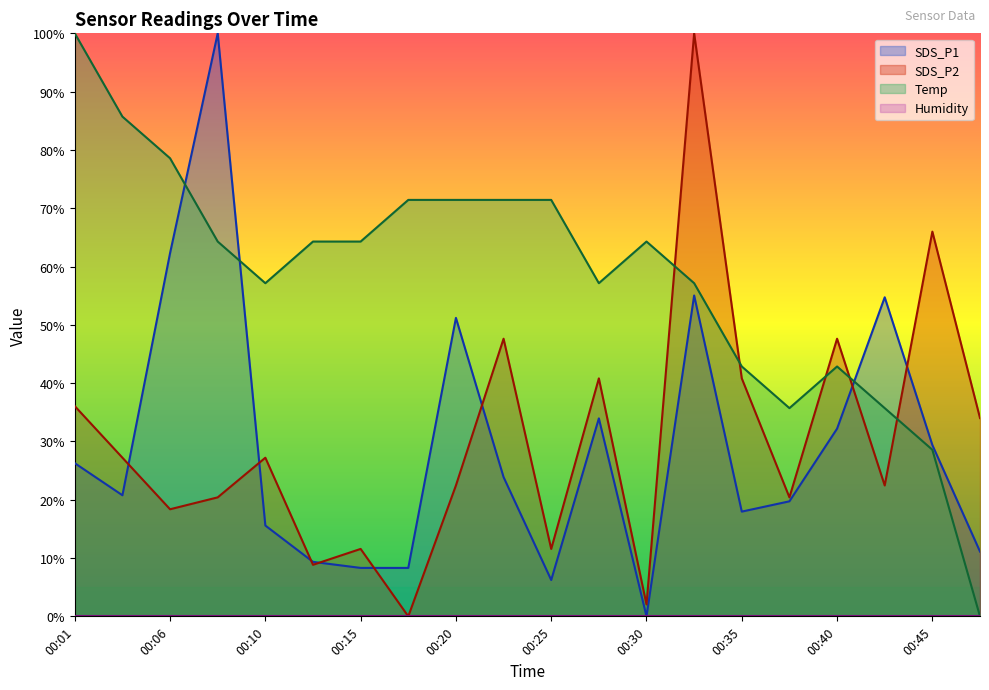

Where does the SDS_P1 series first go above 23?

00:01